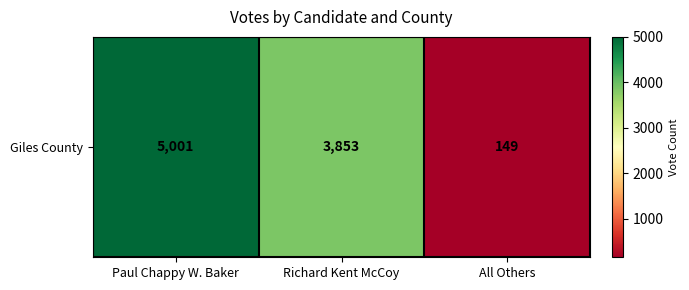

What is the sum of all values?

9003